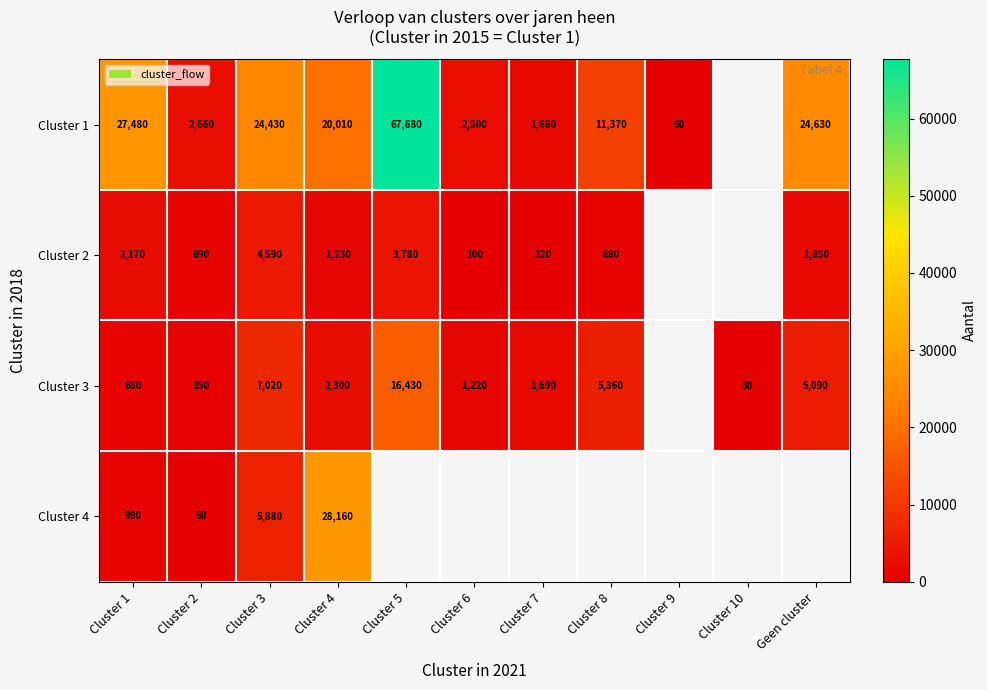

What is the sum of the Cluster 3 values at Cluster 8 and Cluster 10?

5390